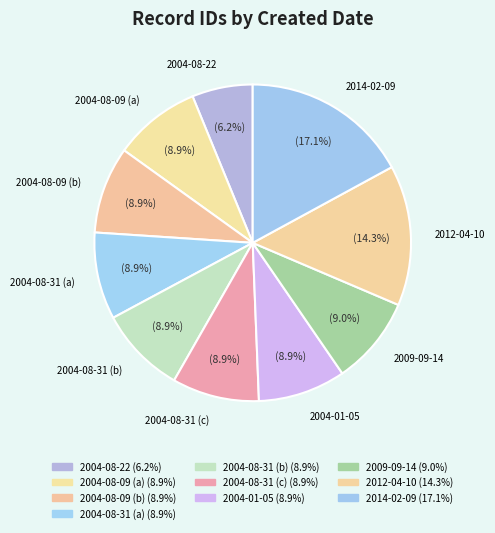

How many segments does this pie chart have?

10